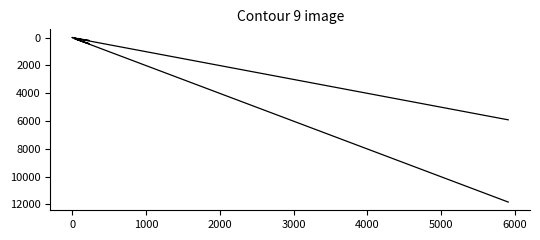

True or false: Män and Summa intersect in this chart.

False